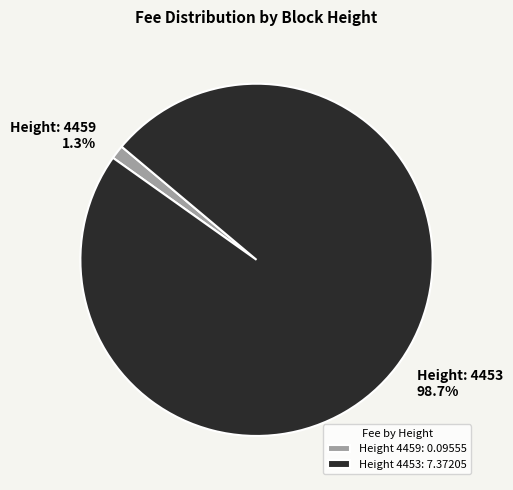

Rank the categories by value from lowest to highest.

Height 4459: 0.09555, Height 4453: 7.37205